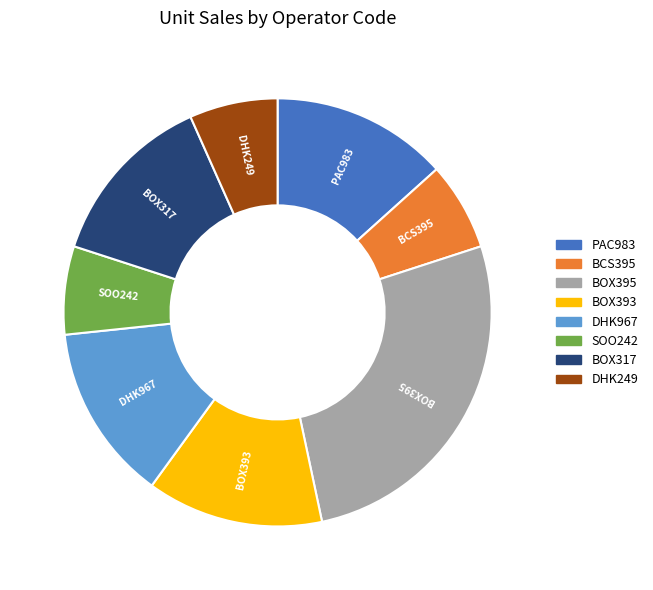

What is the ratio of the value at BCS395 to the value at PAC983?

0.5